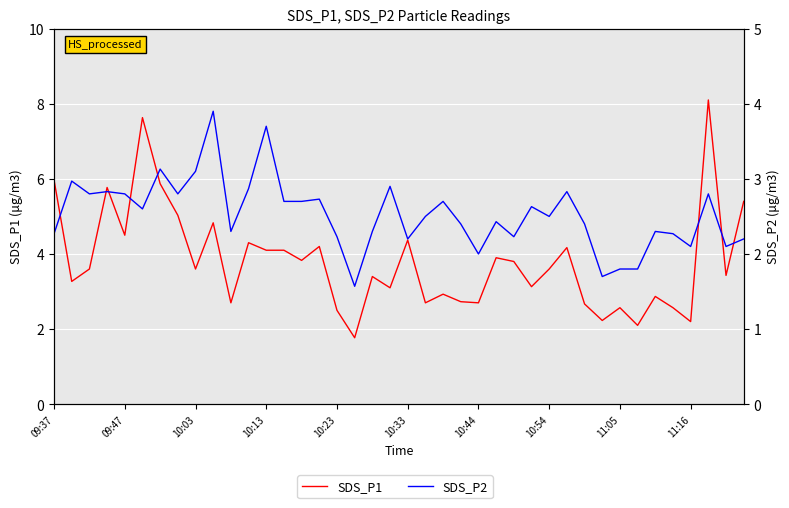

What is the greatest value displayed?

8.1